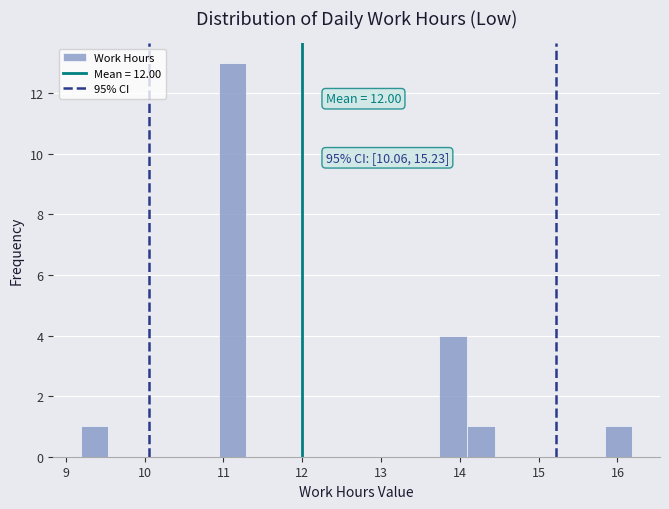

Around what value on the x-axis is the tallest bar? Give the approximate position of its centre, as read against the axis.

11.1